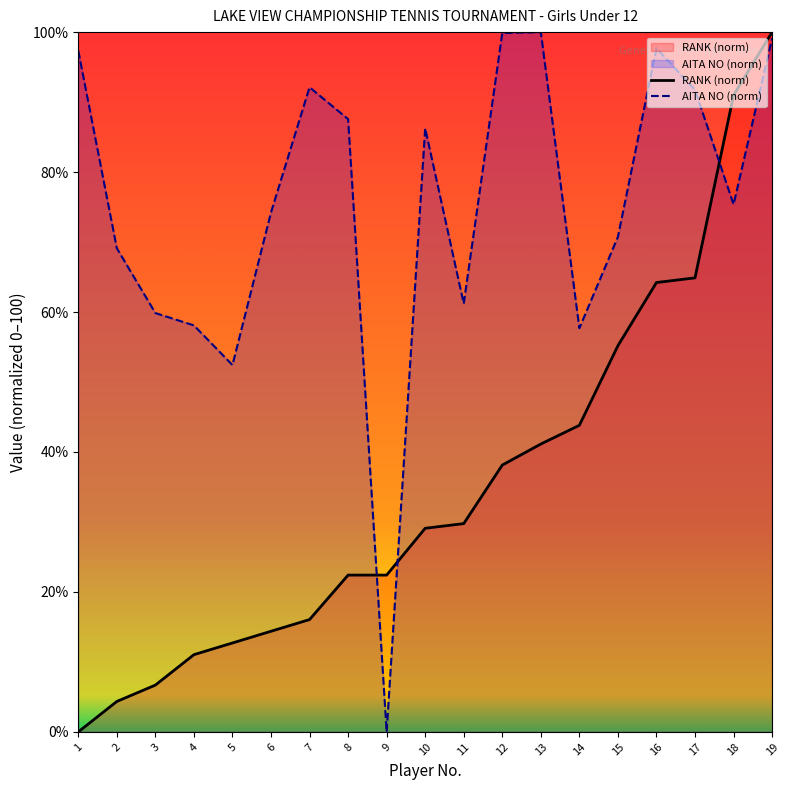

What is the difference between the highest and lowest values at 15?

15.6